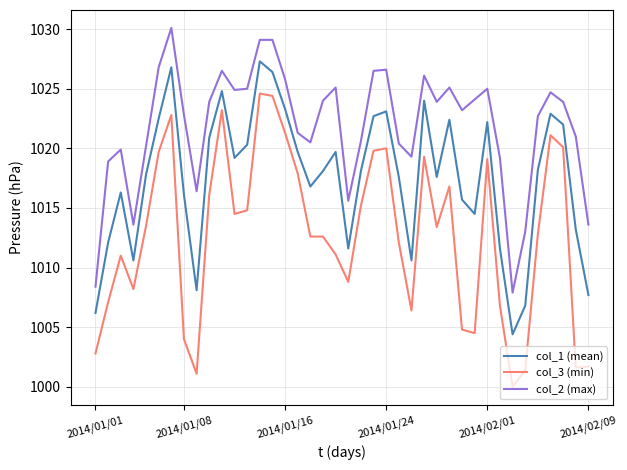

Which series has the widest spread of values?

col_3 (min)